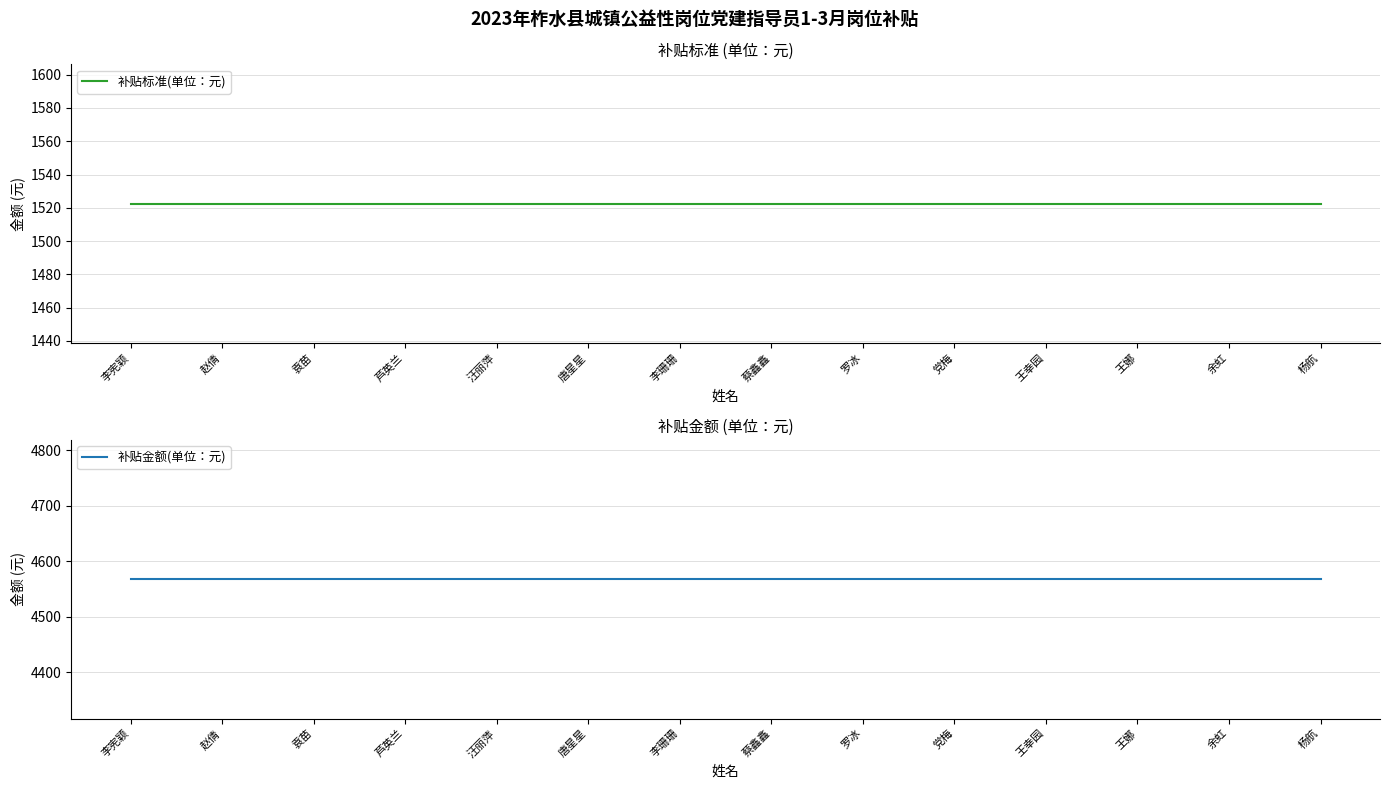

What value does the 补贴金额(单位：元) series have at 汪丽萍?

4567.5